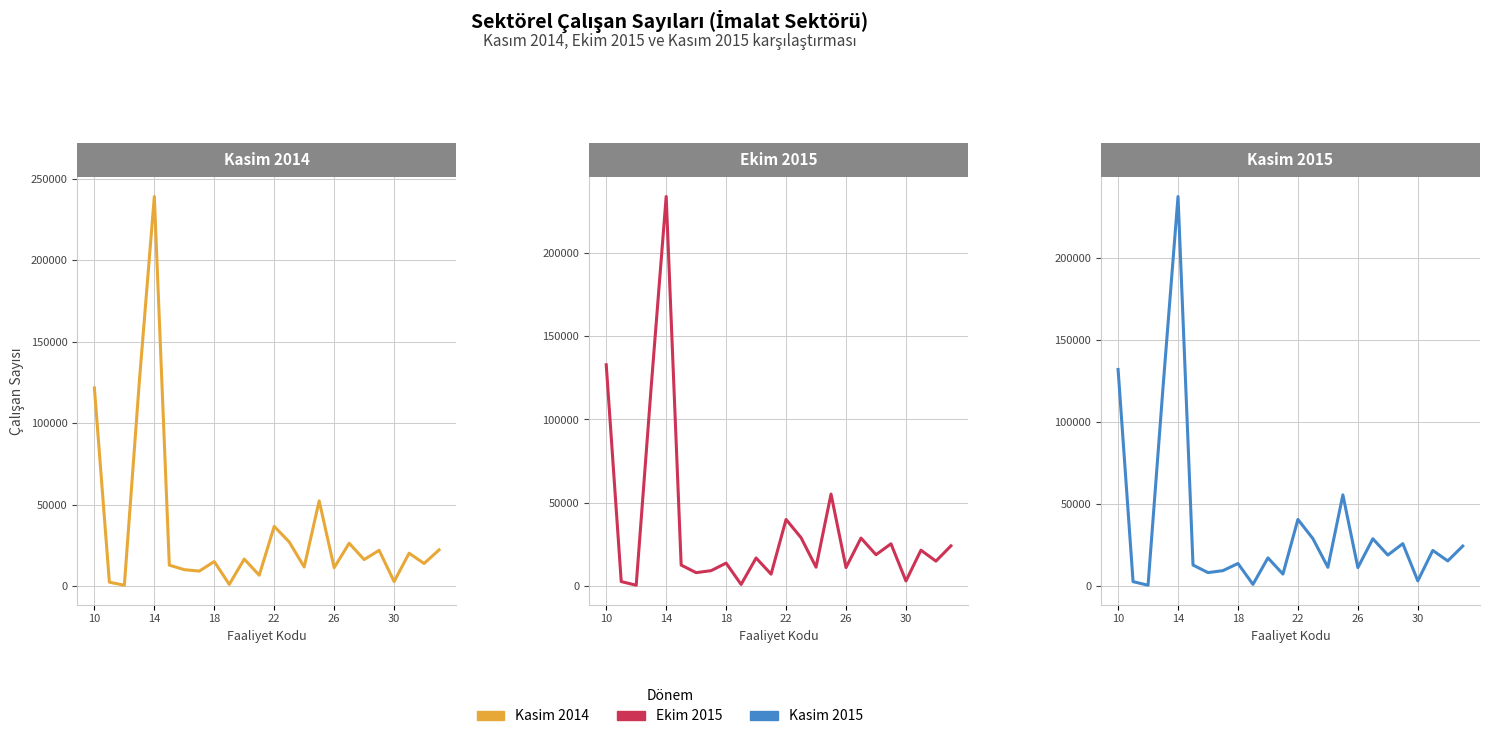

Which series has the largest range (max minus min)?

Kasim 2014